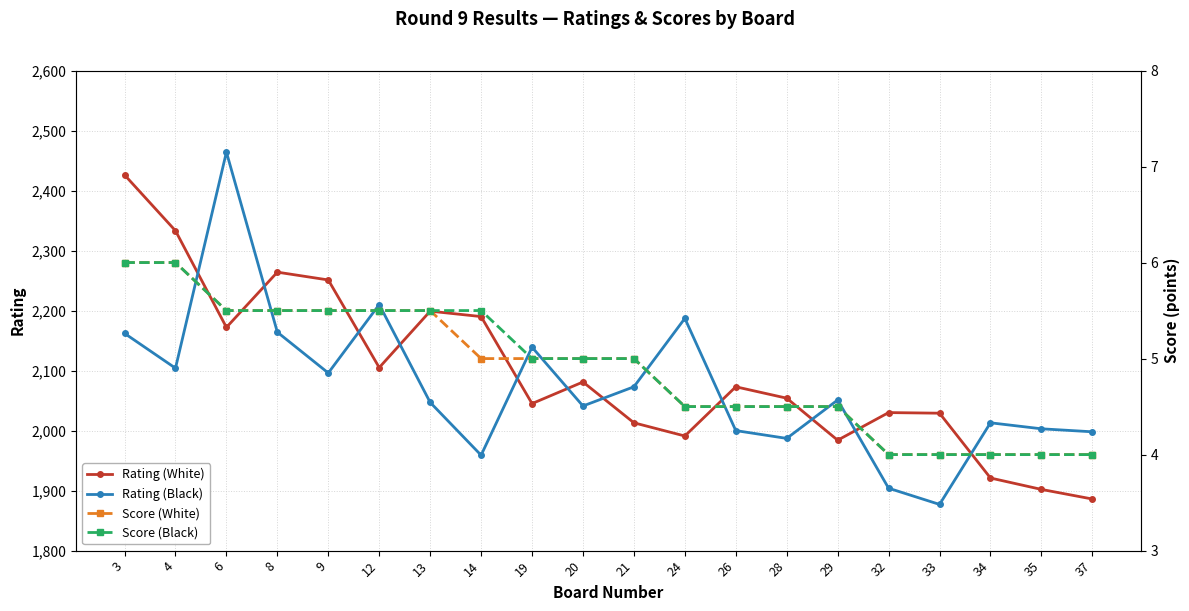

What is the difference between the maximum and second lowest values in the Rating (Black) series?

560